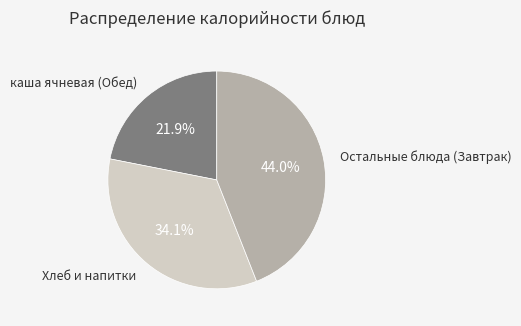

Is there any slice that represents more than half of the pie?

No